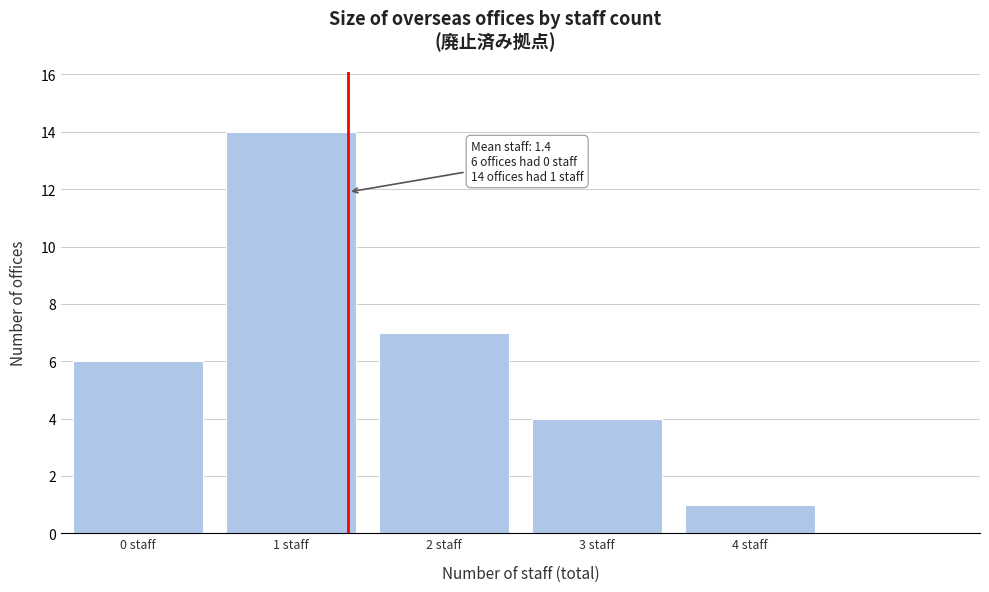

Reading right to left, what are all the values shown in this chart?

1	4	7	14	6